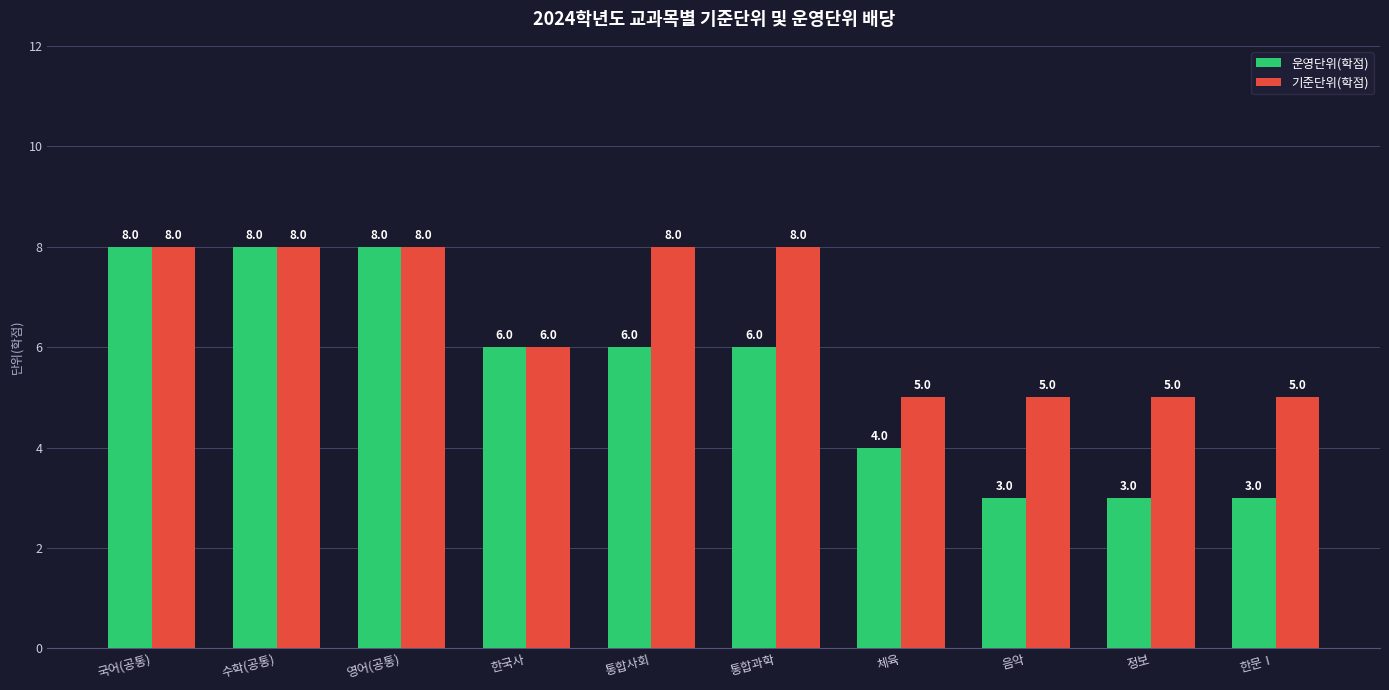

Which series has the largest range (max minus min)?

운영단위(학점)